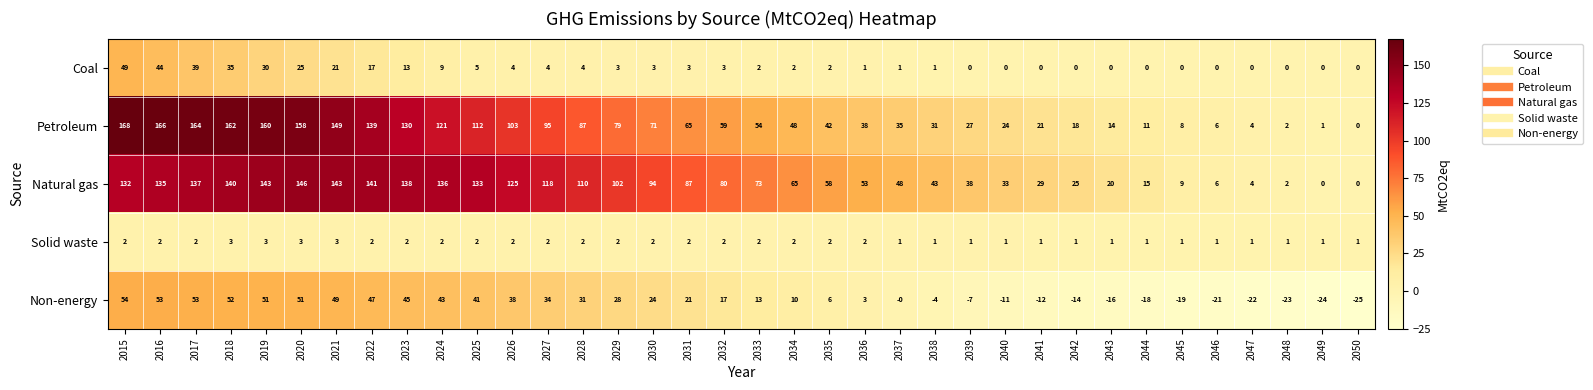

How many Solid waste values are between 1 and 2?

32